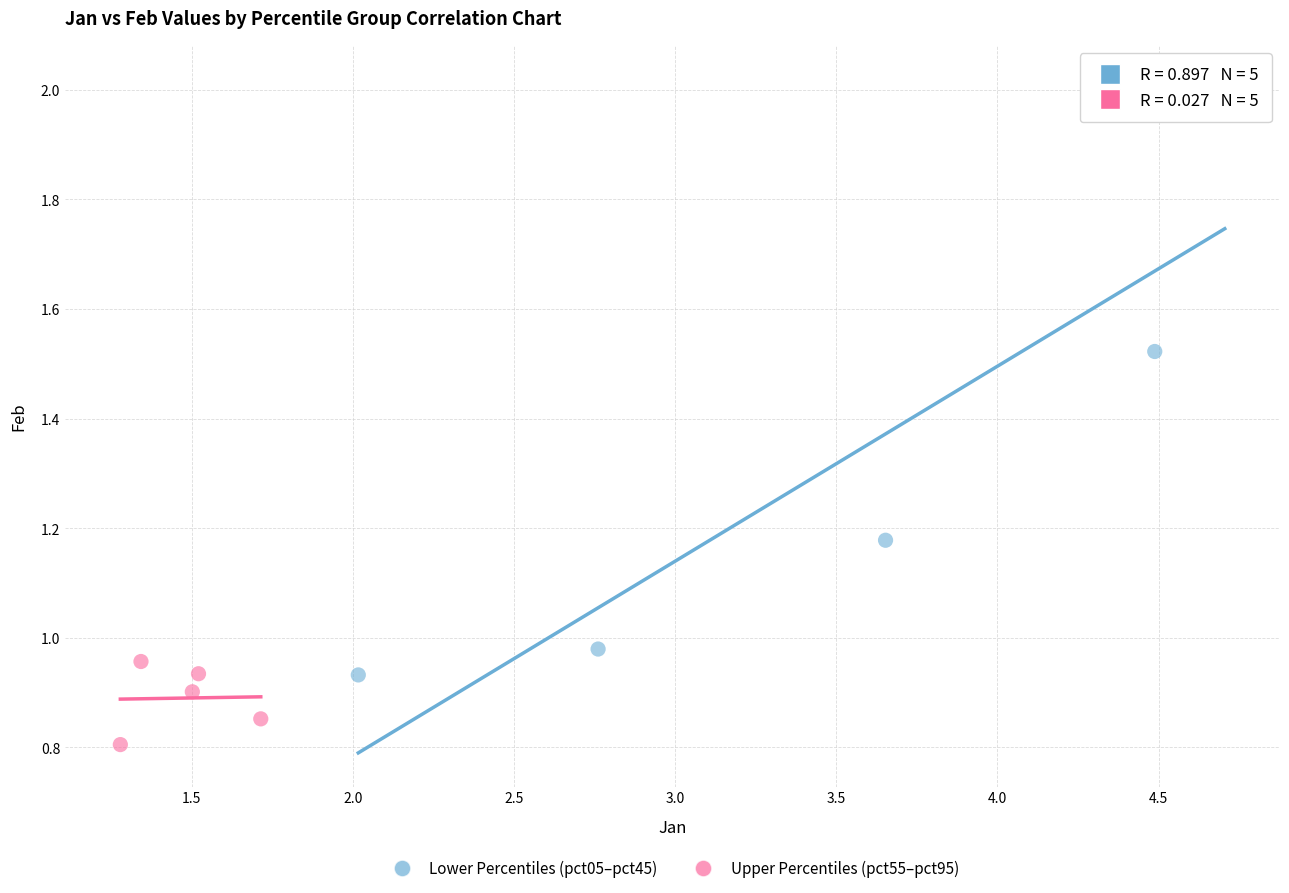

Which series reaches the maximum Y coordinate?

Lower Percentiles (pct05–pct45)